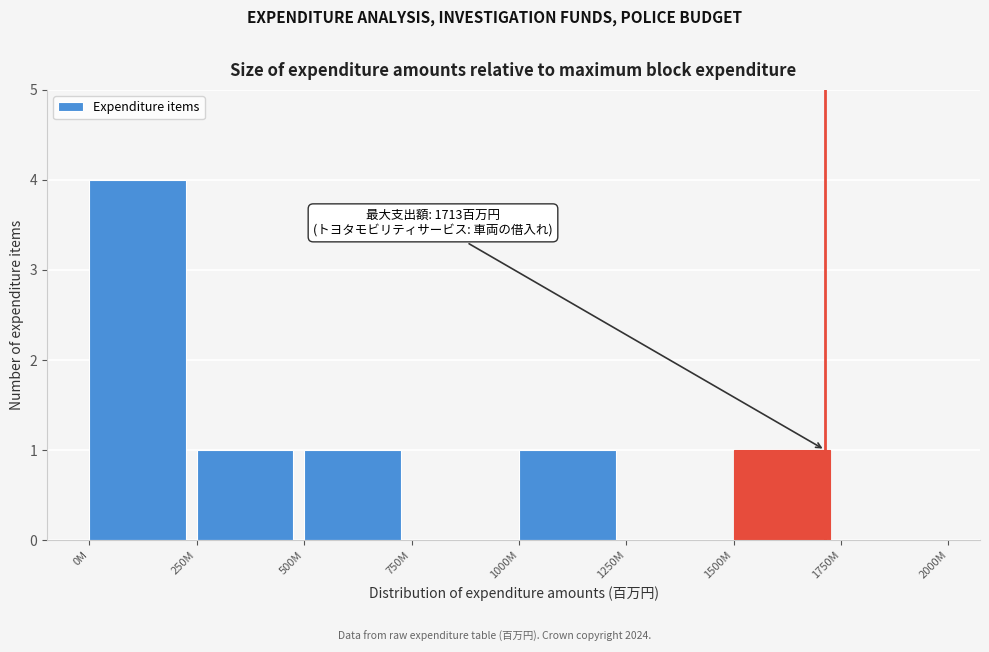

Reading left to right, transcribe all the data shown in this chart.

0M=4	250M=1	500M=1	750M=0	1000M=1	1250M=0	1500M=1	1750M=0